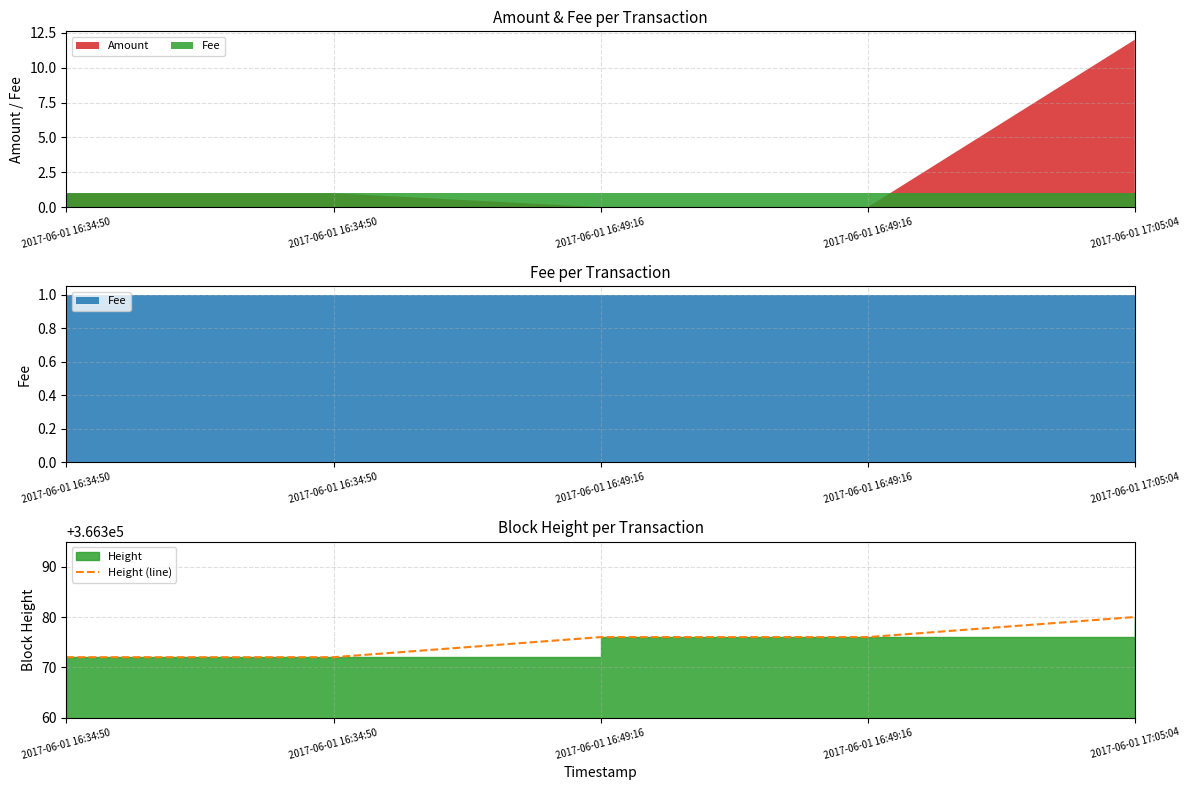

The value at 2017-06-01 16:49:16 is 179382. True or false?

False